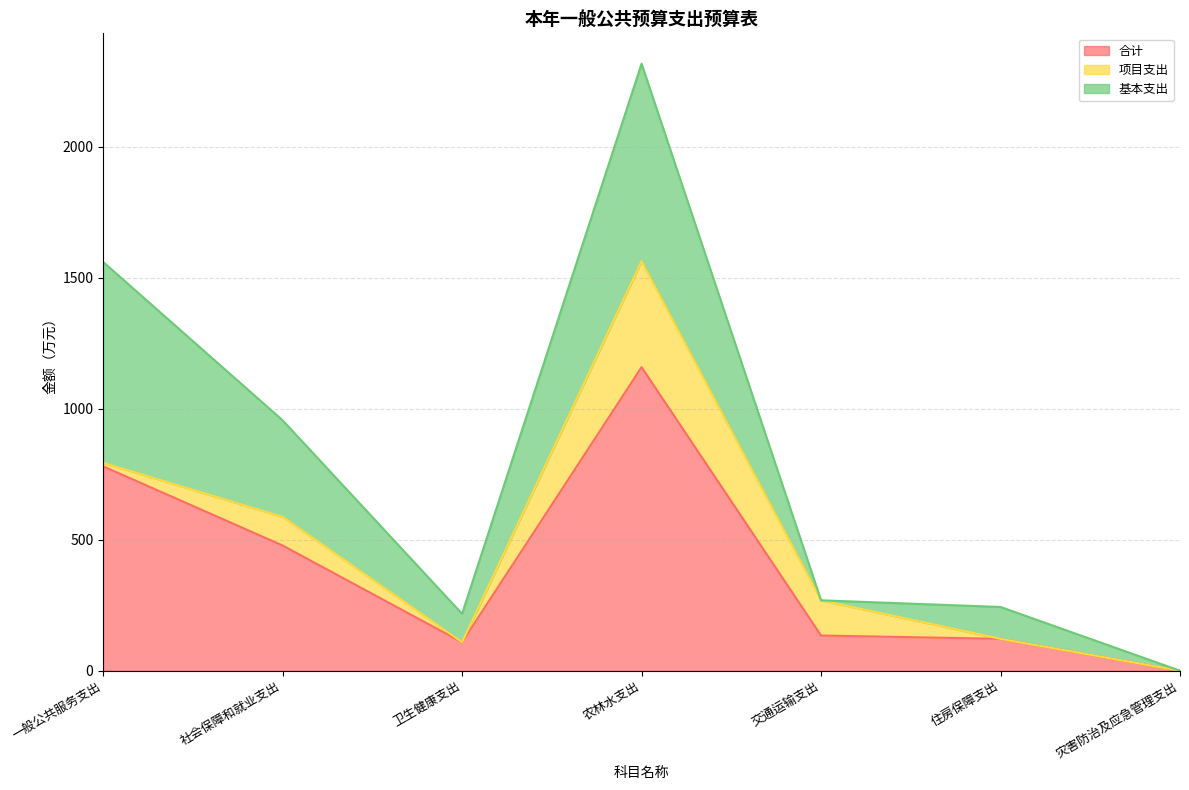

In 基本支出, how many points are lower than both neighbors (excluding endpoints)?

2